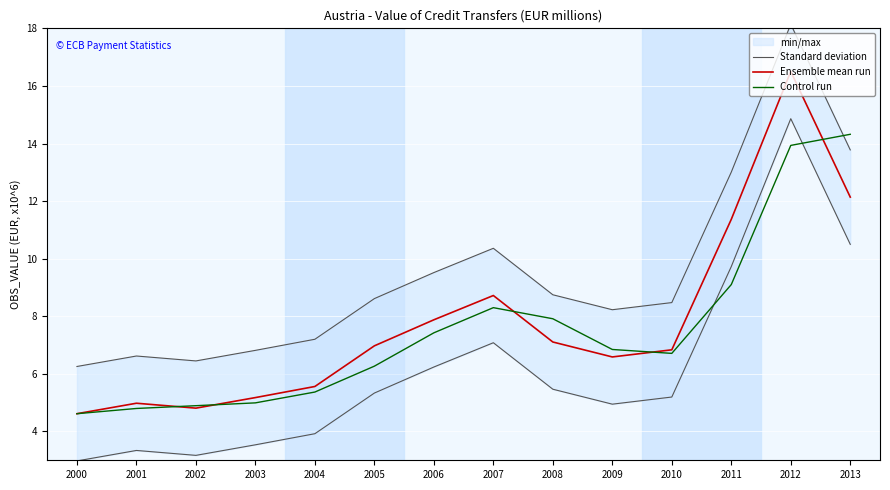

What is the spread (max minus min) of values at 2011?

3905350.2